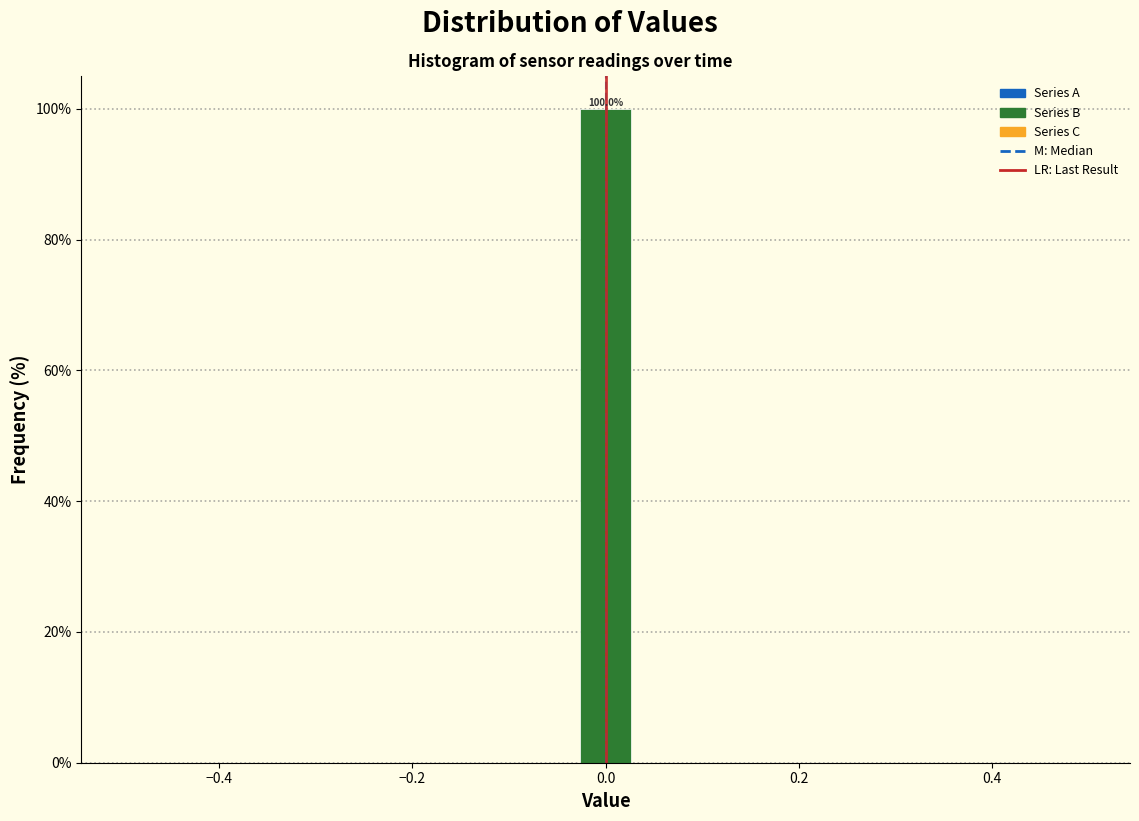

Read against the x-axis, roughly where is the centre of the tallest bar?

0.00